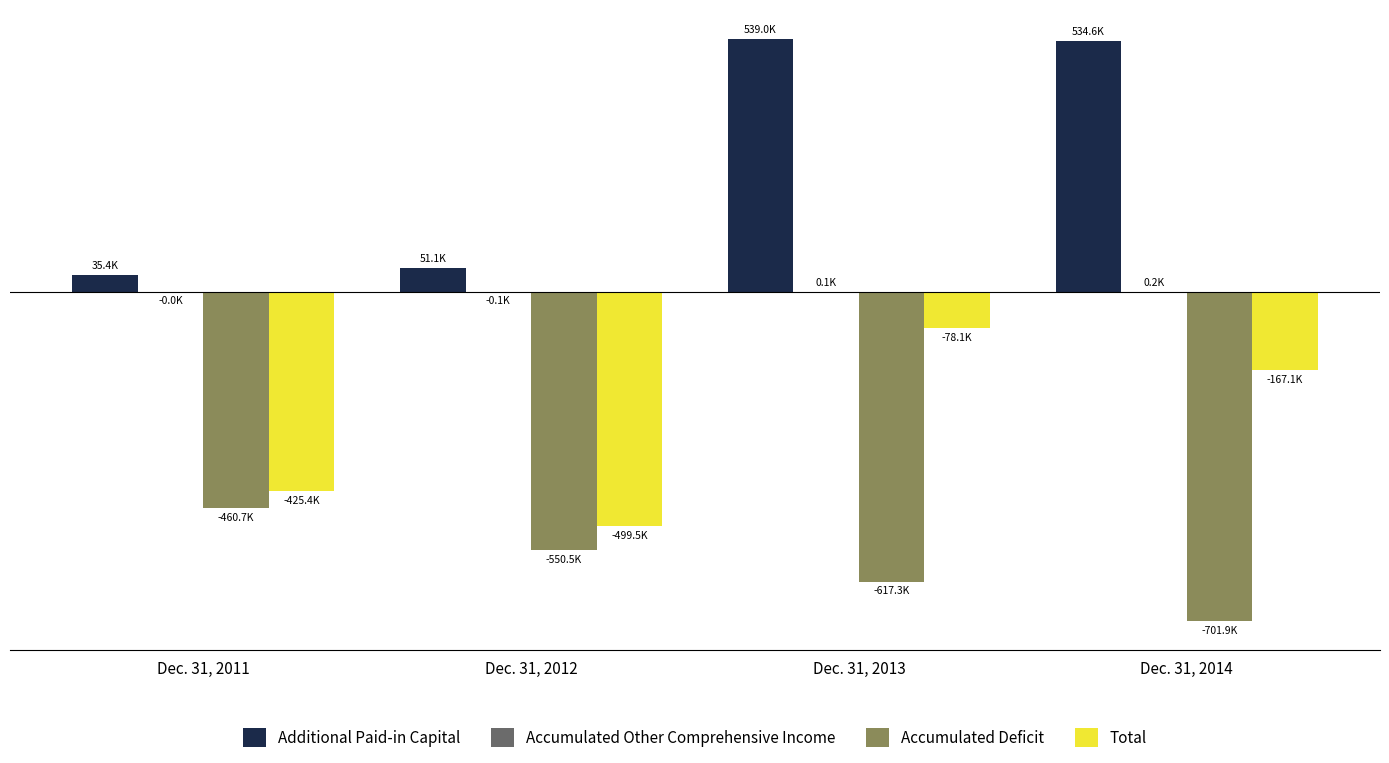

Does the chart contain stacked bars?

No